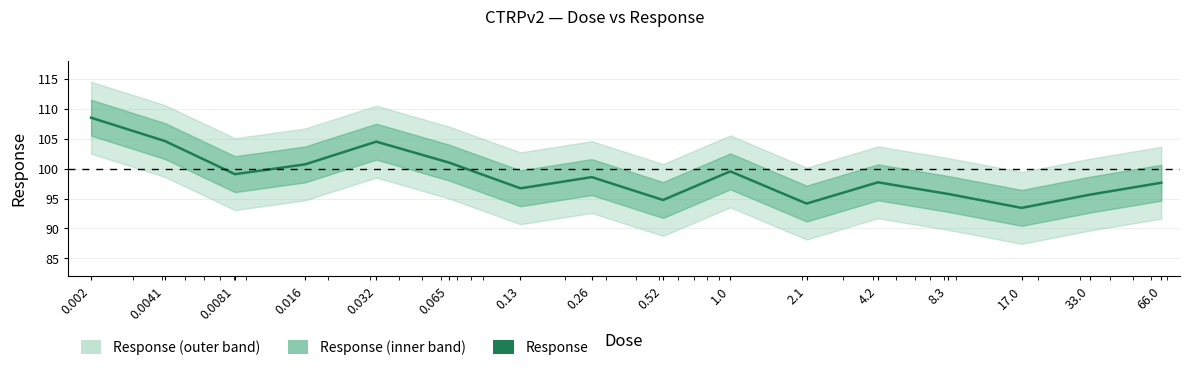

At which label does the data first exceed 98?

0.002